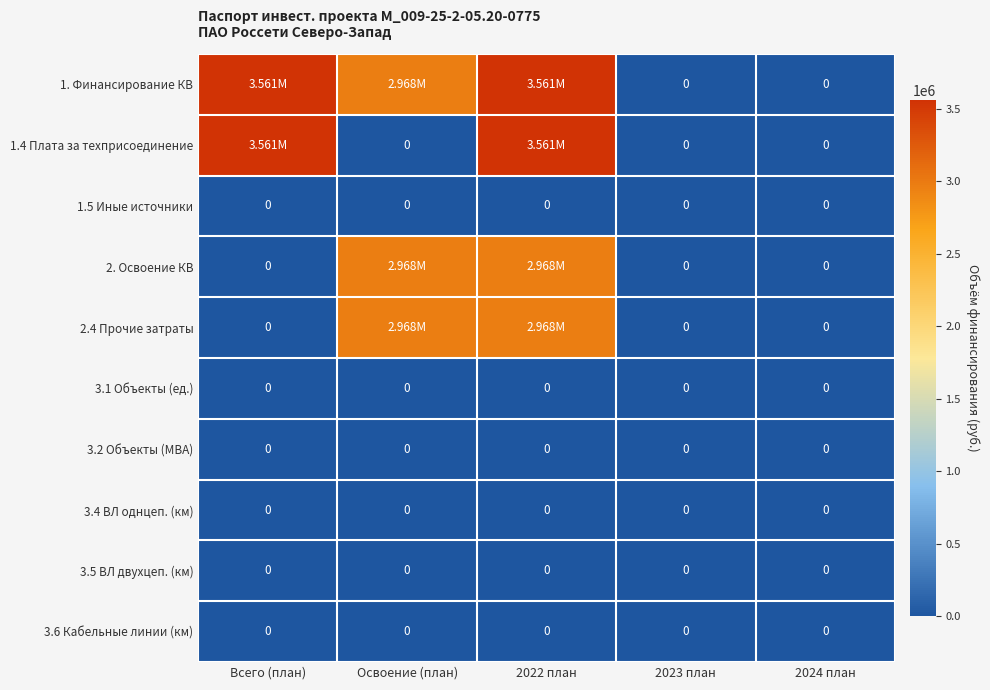

The 3.2 Объекты (МВА) series shows 0 at 2023 план. True or false?

True